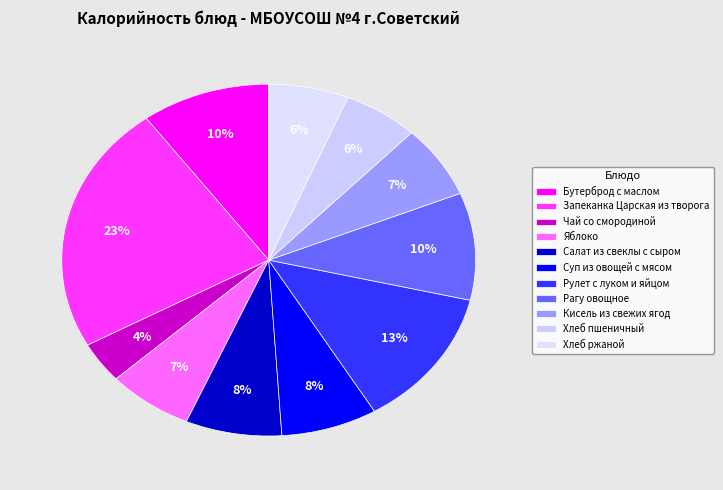

How many segments does this pie chart have?

11